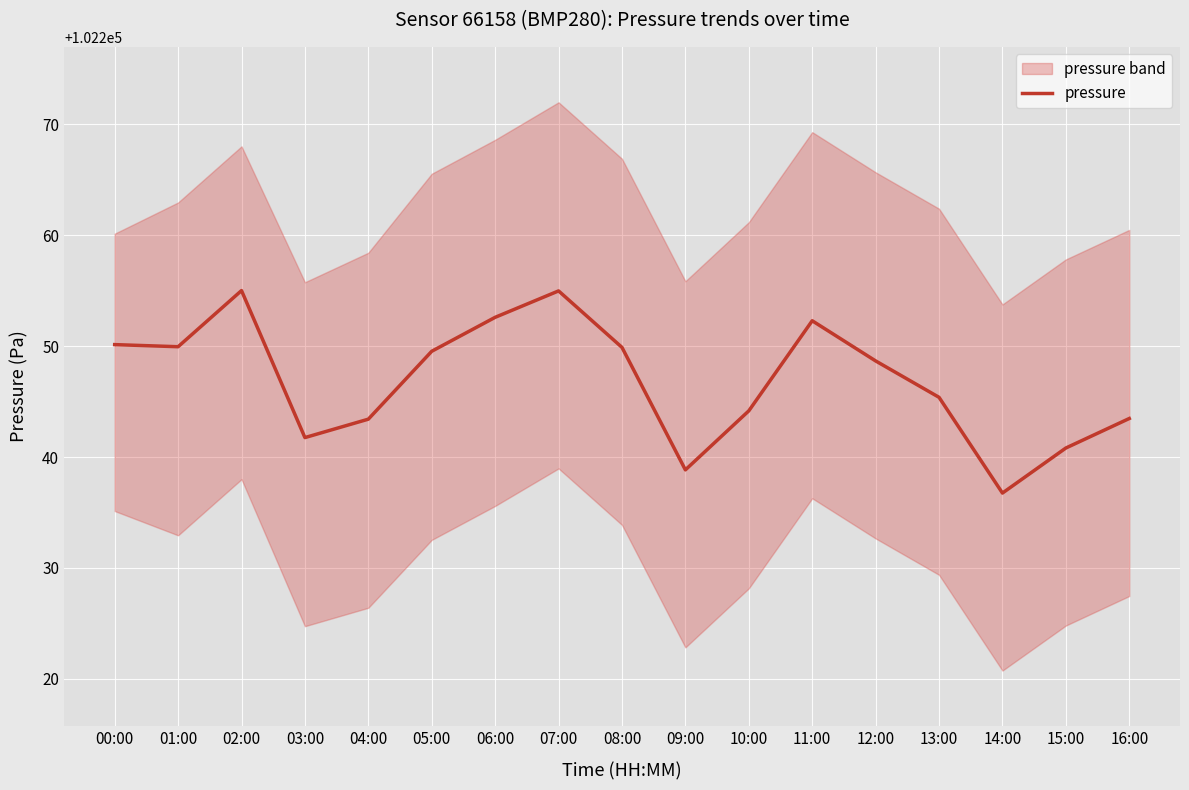

True or false: the data shows 30560.1 at 15:00.

False